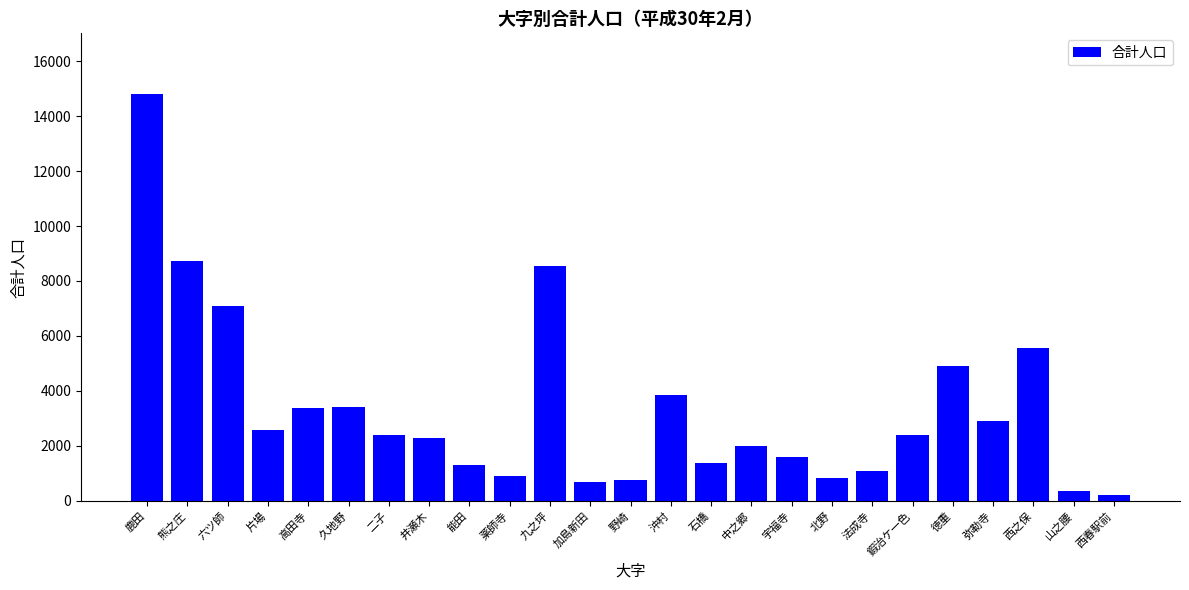

What is the minimum value shown in the chart?

224